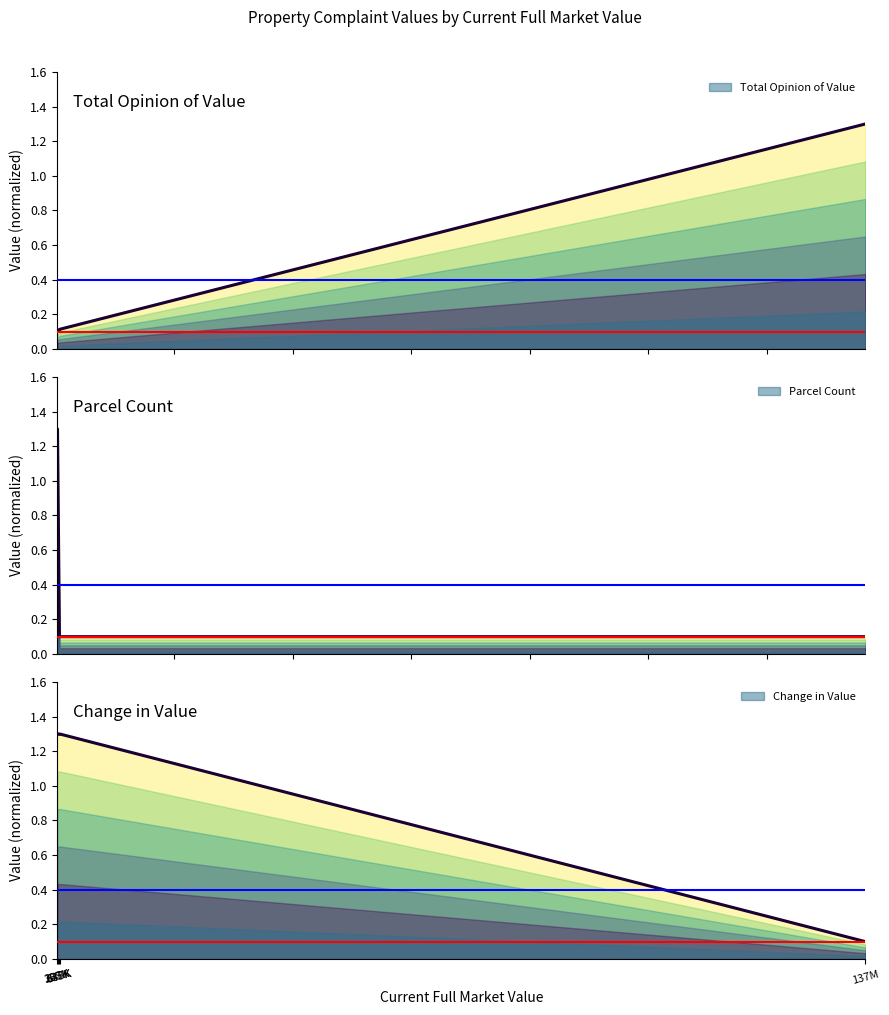

Which has a higher value, 637K or 257K?

637K